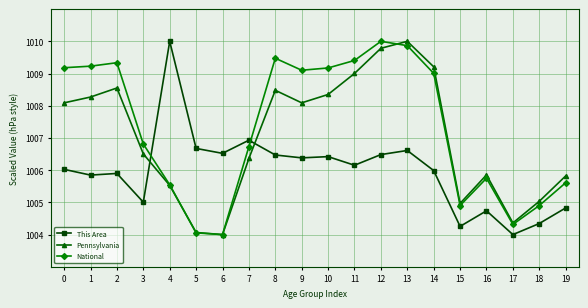

What is the total value across all series at 5?

3014.8